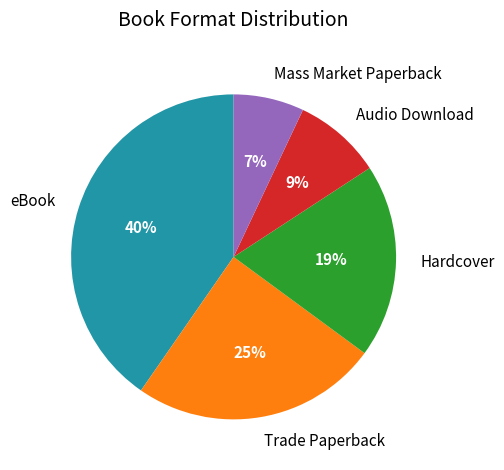

Do Mass Market Paperback and eBook together represent more than half of the pie?

No